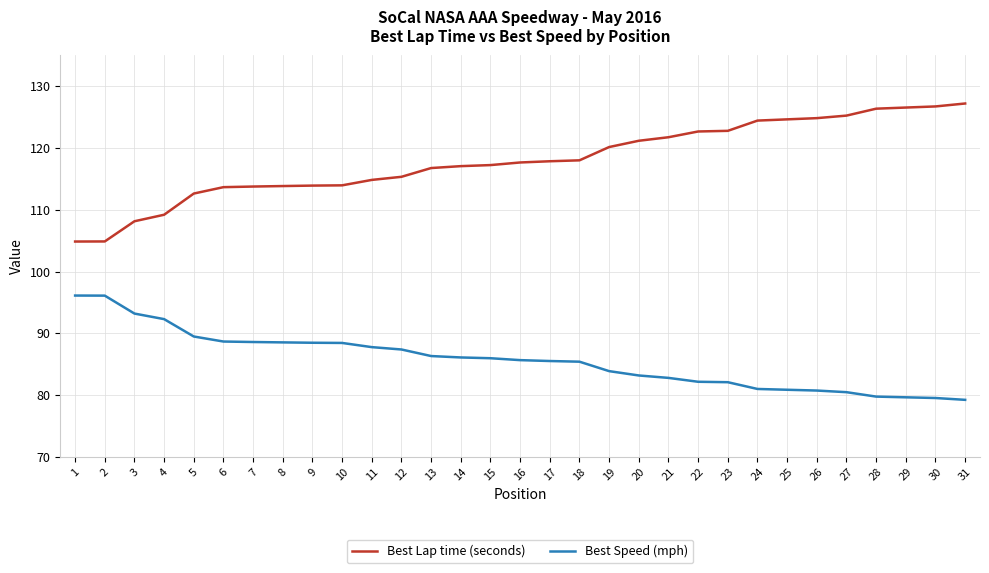

Count the number of data series in this chart.

2